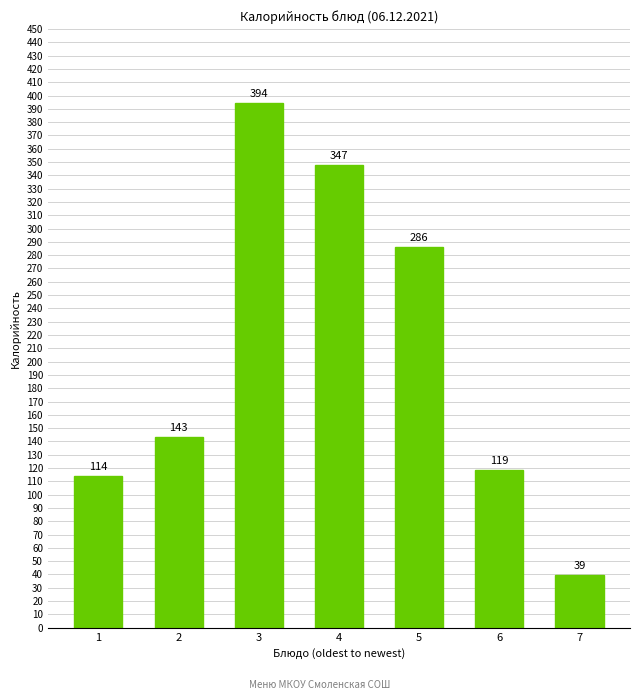

Approximately how many times larger is the value at 3 compared to 5?

1.4